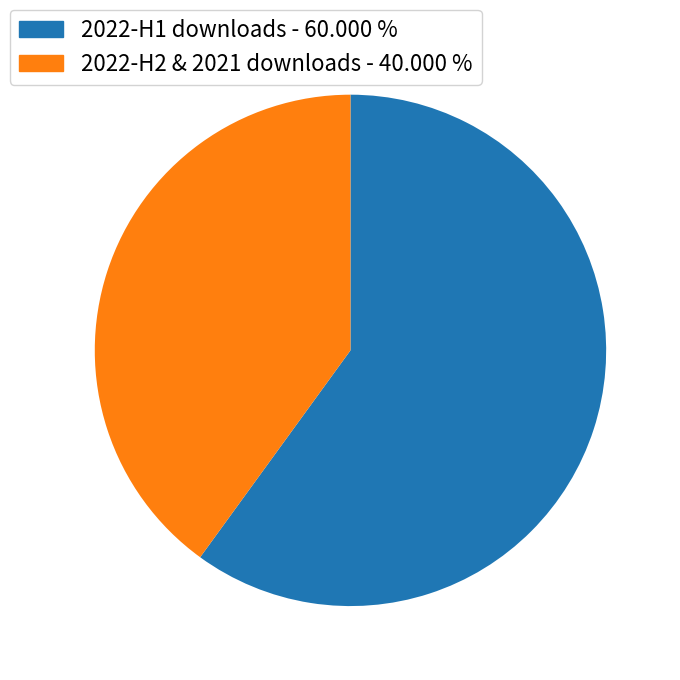

Rank the categories by value from lowest to highest.

2022-H2 & 2021 downloads - 40.000 %, 2022-H1 downloads - 60.000 %